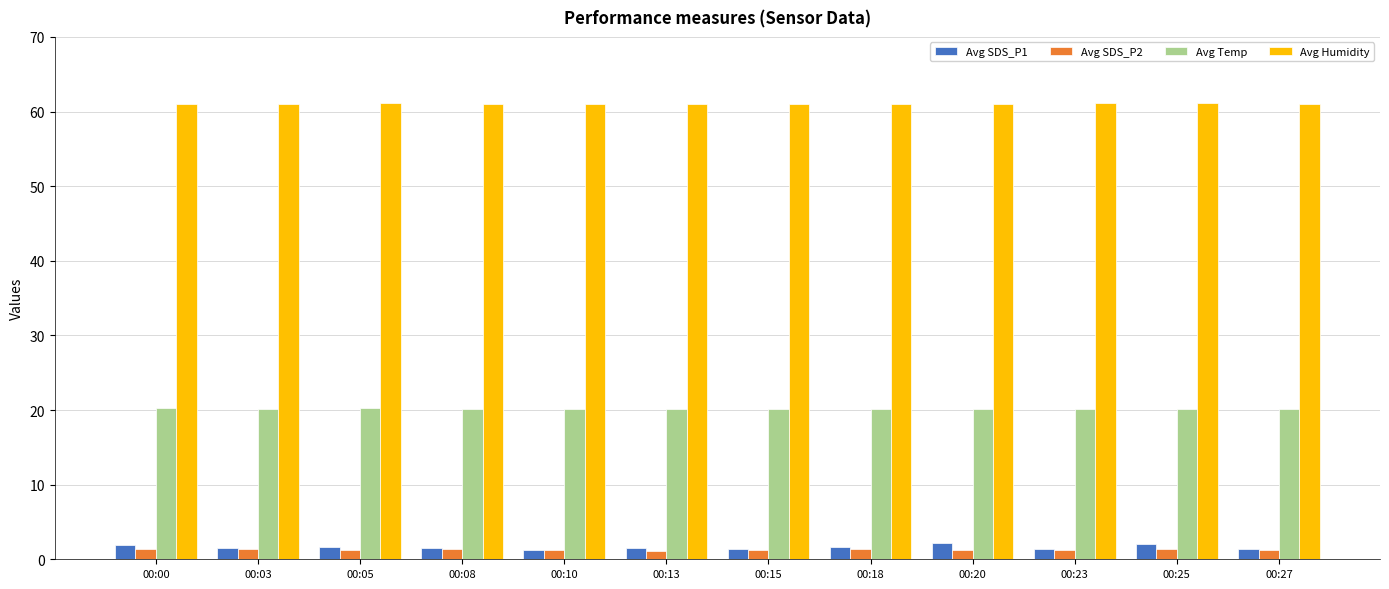

What is the sum of all Avg SDS_P2 values?

15.7